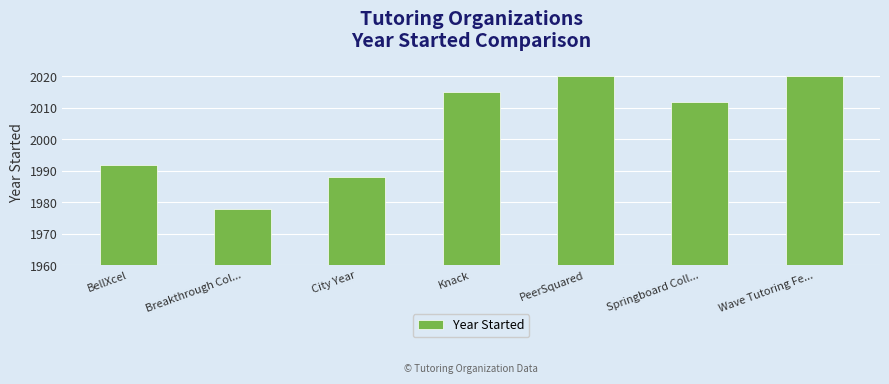

What is the difference between the values at BellXcel and City Year?

4